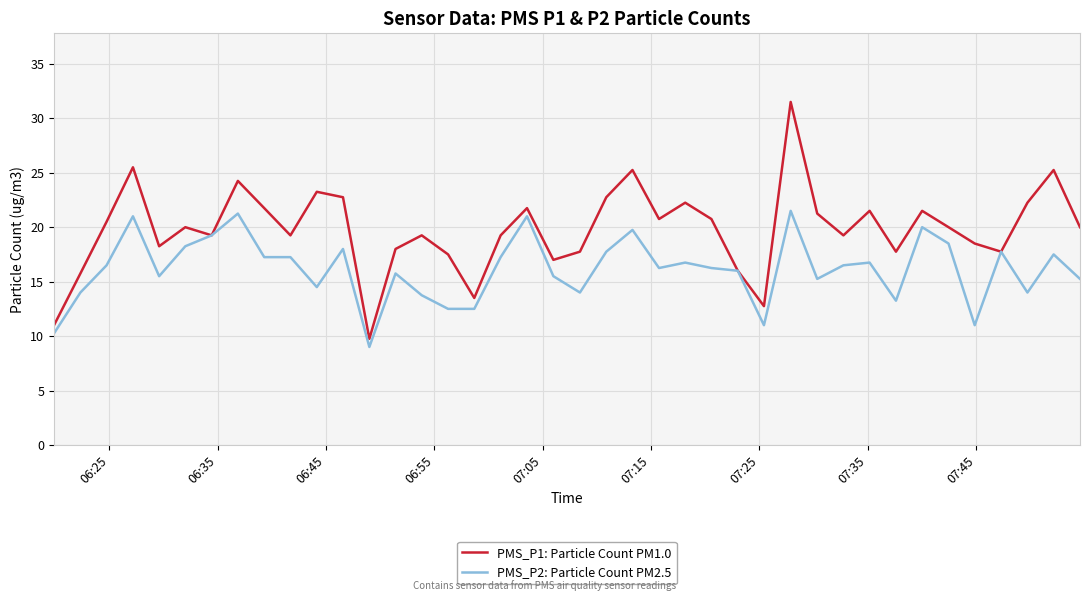

List the series in order of their peak value, highest first.

PMS_P1: Particle Count PM1.0, PMS_P2: Particle Count PM2.5